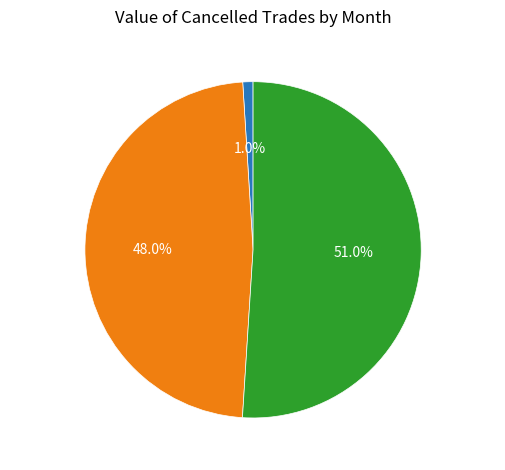

Is Jan 2019 the majority of the pie?

Yes